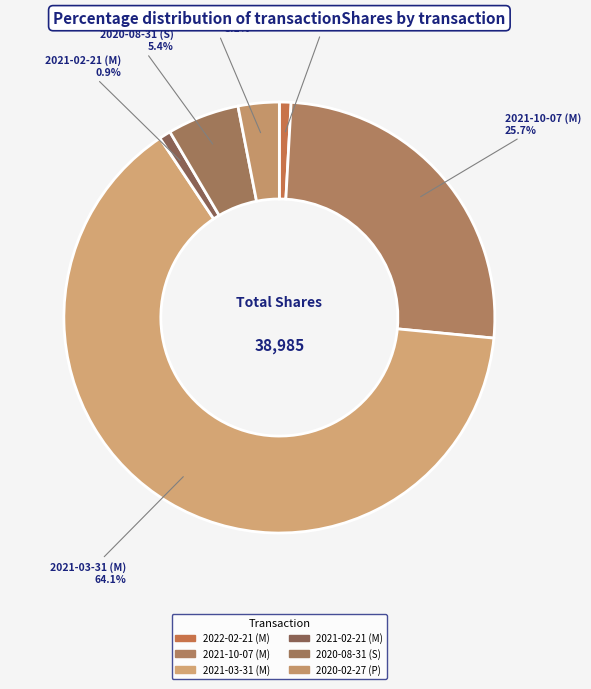

What is the smallest slice in the pie chart?

2022-02-21 (M)